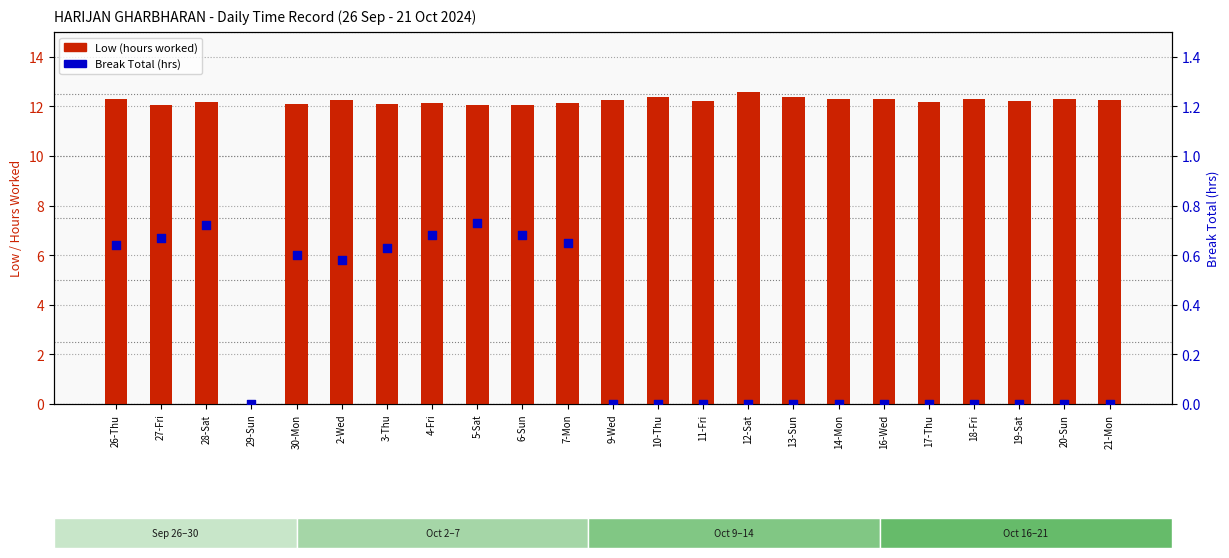

What is the total value across all series at 9-Wed?

12.3